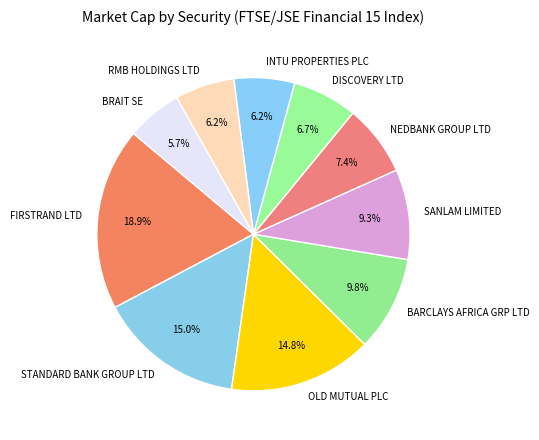

The INTU PROPERTIES PLC slice represents 6% of the pie. True or false?

True